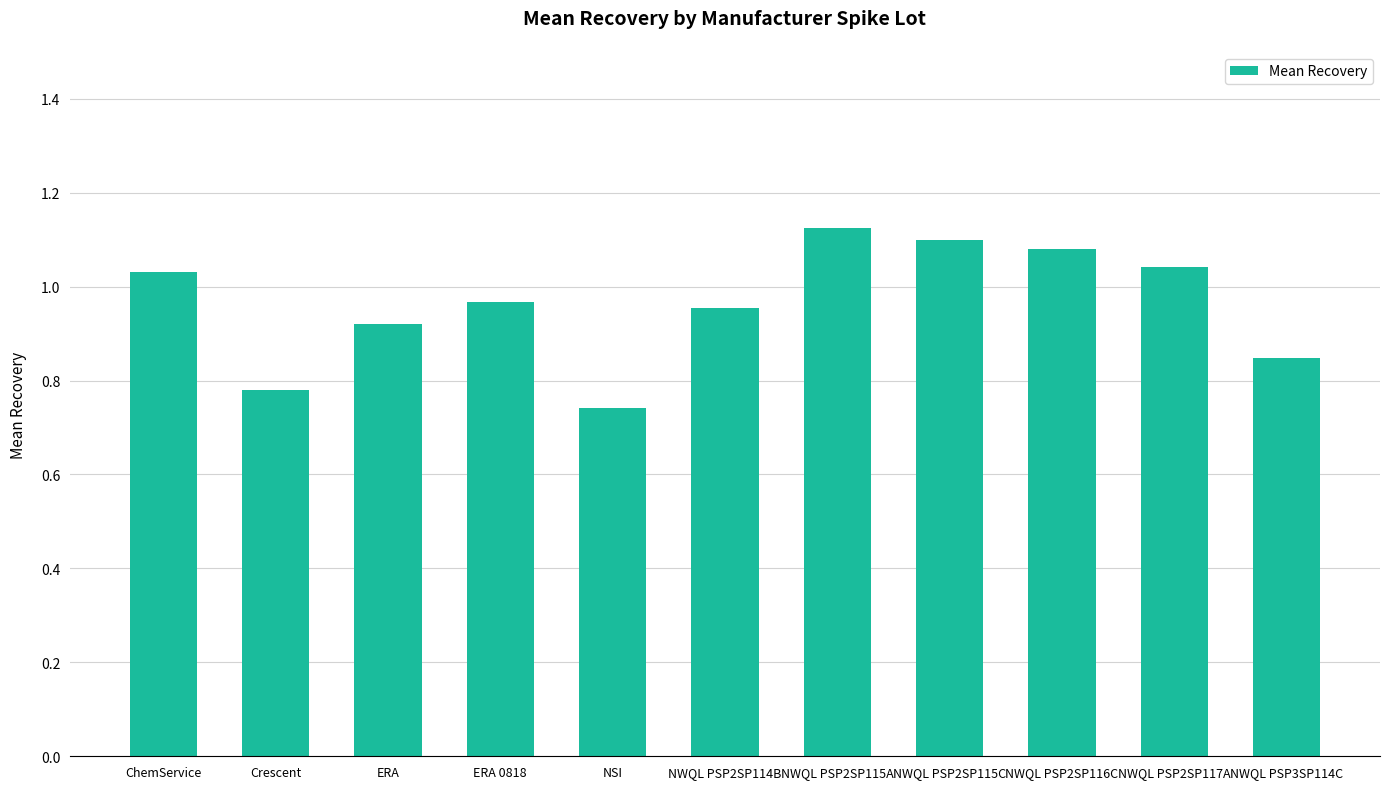

Rank the categories by value from lowest to highest.

NSI, Crescent, NWQL PSP3SP114C, ERA, NWQL PSP2SP114B, ERA 0818, ChemService, NWQL PSP2SP117A, NWQL PSP2SP116C, NWQL PSP2SP115C, NWQL PSP2SP115A